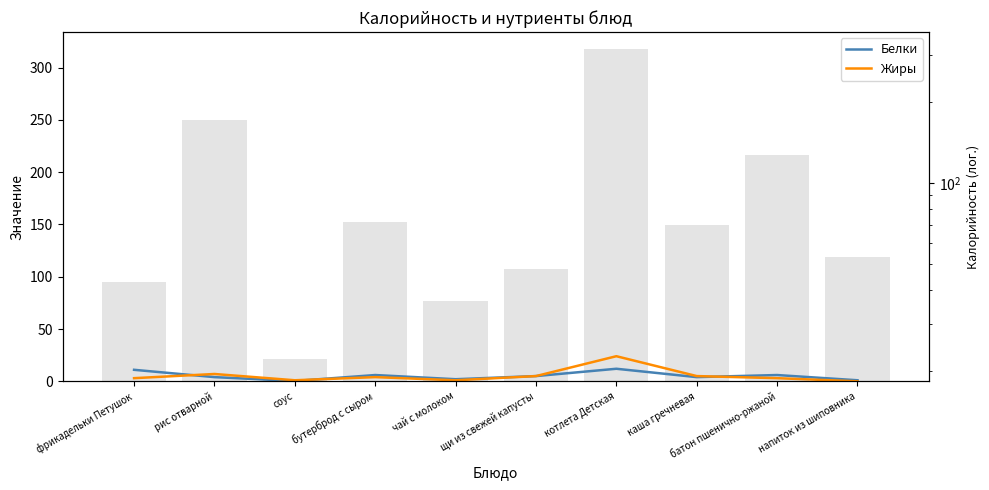

How many values in Жиры are above zero?

9